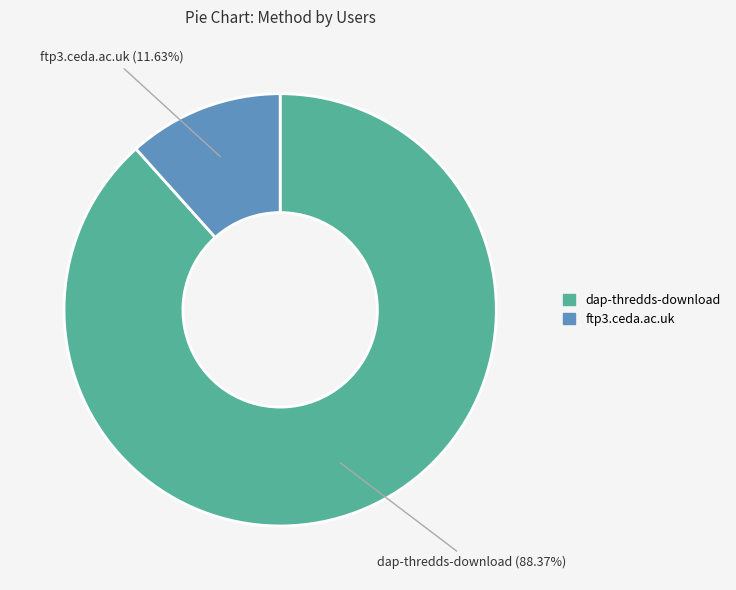

Does ftp3.ceda.ac.uk represent more than half of the total?

No